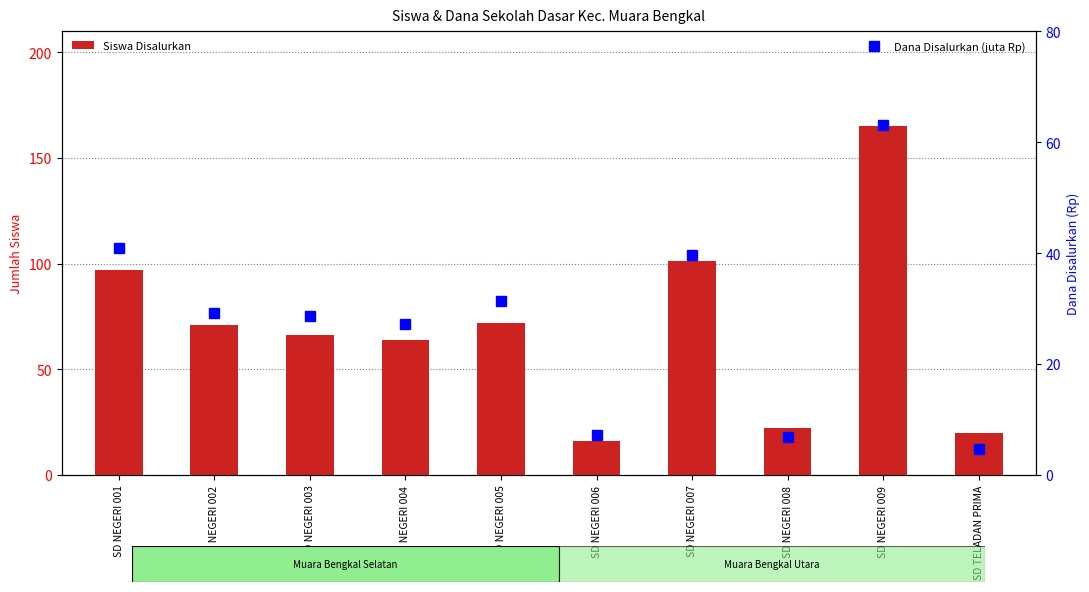

List the labels in order of Dana Disalurkan (juta Rp) value, largest first.

SD NEGERI 009, SD NEGERI 001, SD NEGERI 007, SD NEGERI 005, SD NEGERI 002, SD NEGERI 003, SD NEGERI 004, SD NEGERI 006, SD NEGERI 008, SD TELADAN PRIMA